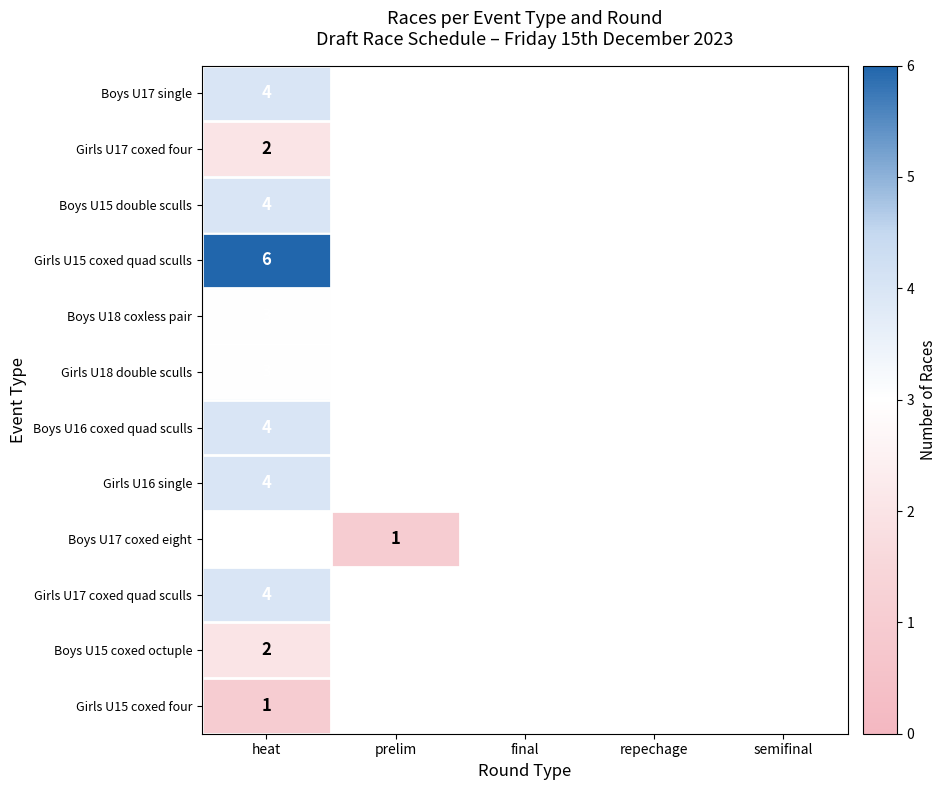

At how many categories does at least one series exceed 4?

1